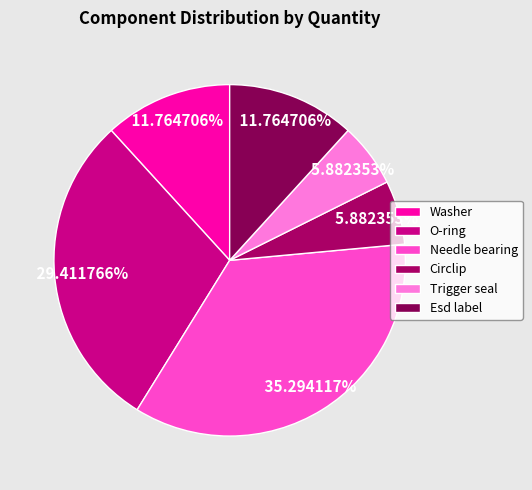

To the nearest percent, what portion does O-ring represent?

29%